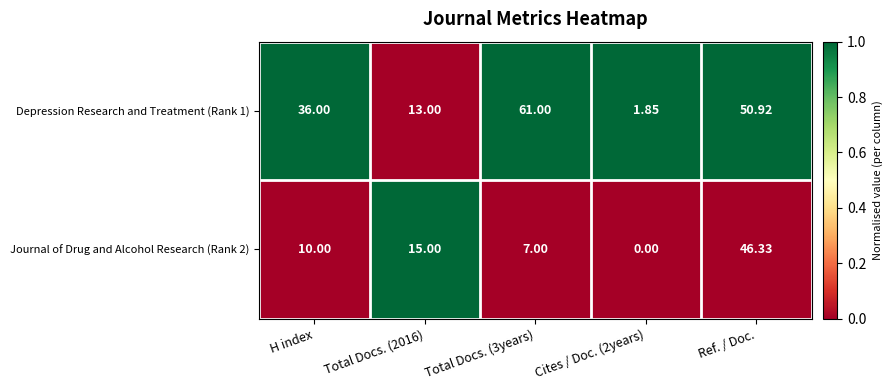

At which category is the sum across all series the highest?

Ref. / Doc.